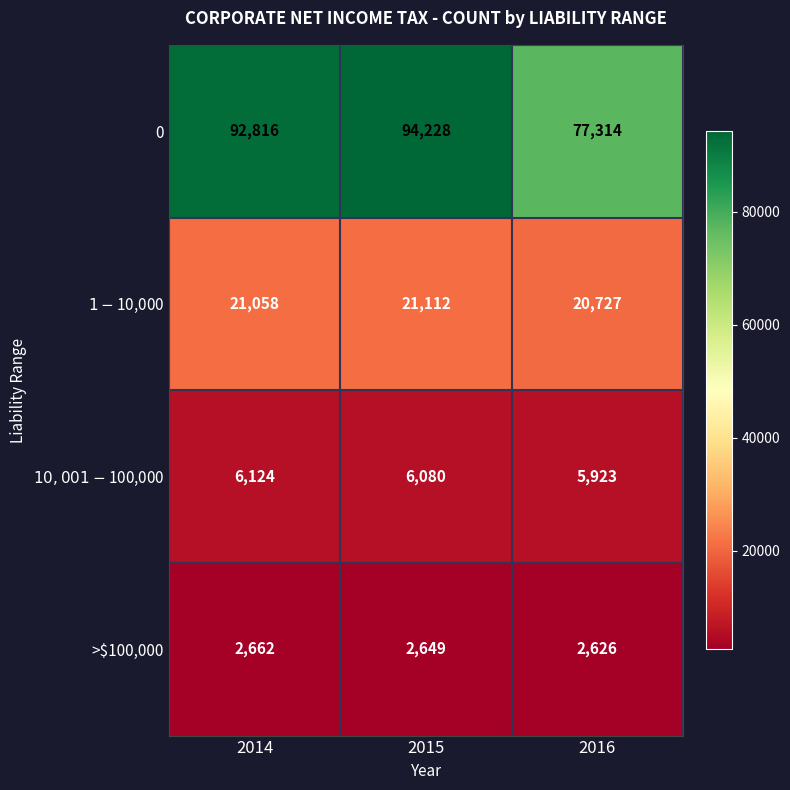

At which category does the chart reach its peak across all series?

2015